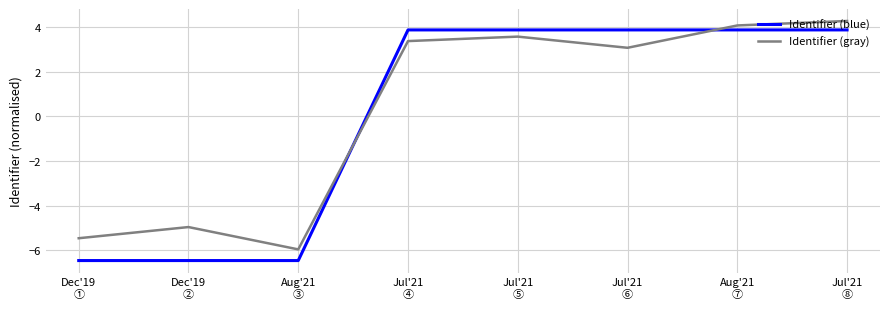

What position from the left is Jul'21
⑤?

5